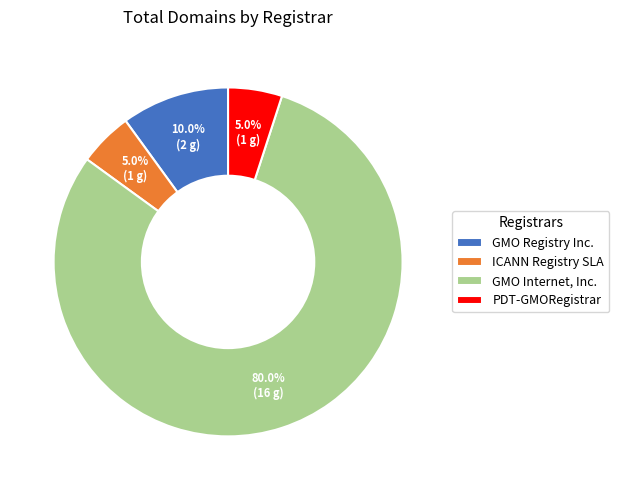

What is the largest slice in the pie chart?

GMO Internet, Inc.